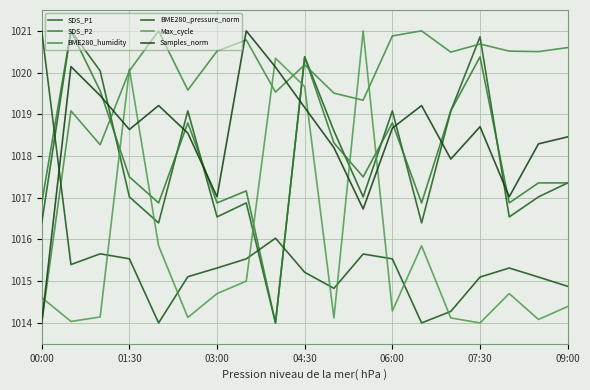

At which category does Samples_norm reach its first local peak?

01:30